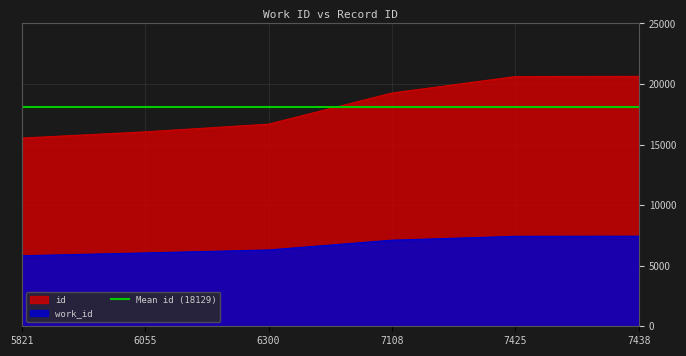

True or false: id has a value of 22832 at 6055.

False